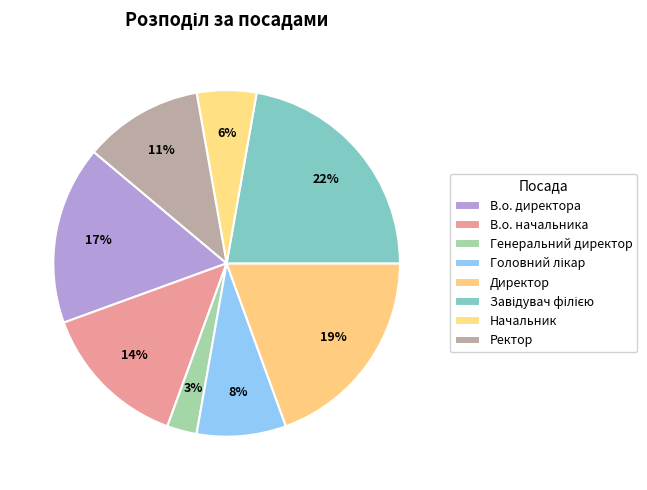

Which category has the biggest portion of the pie?

Завідувач філією